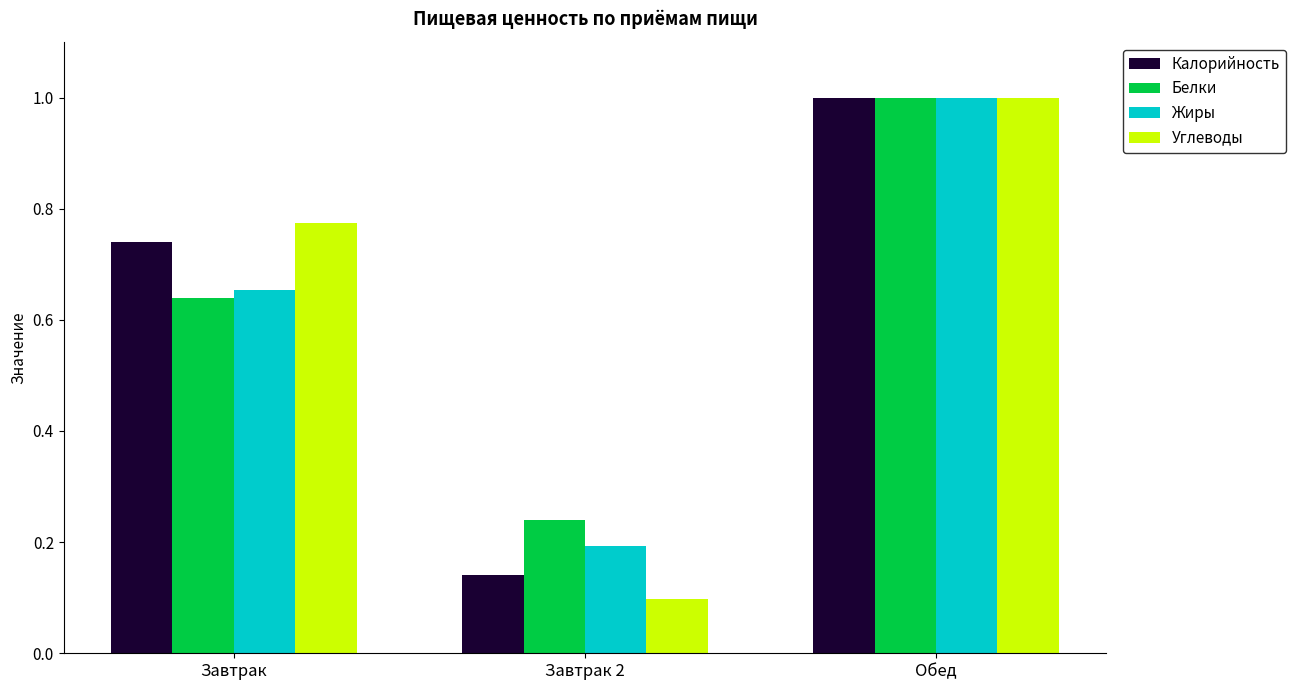

At which label is Жиры closest to 0?

Завтрак 2